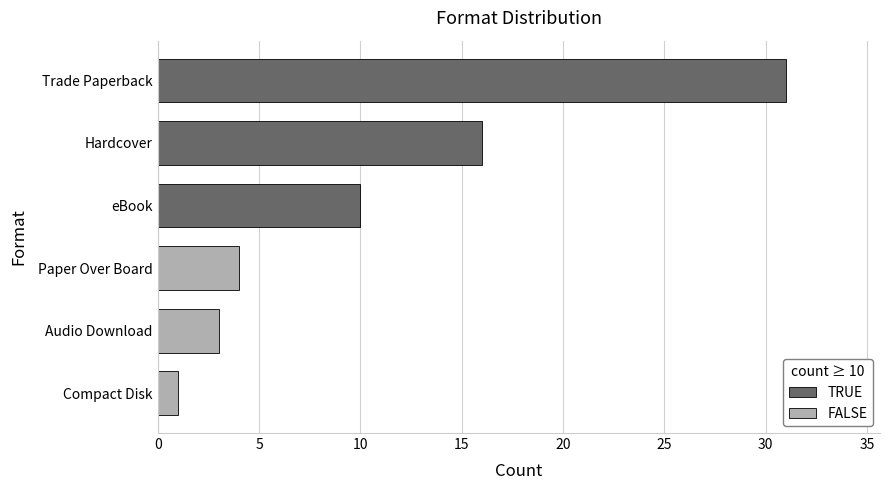

Read the value at eBook.

10